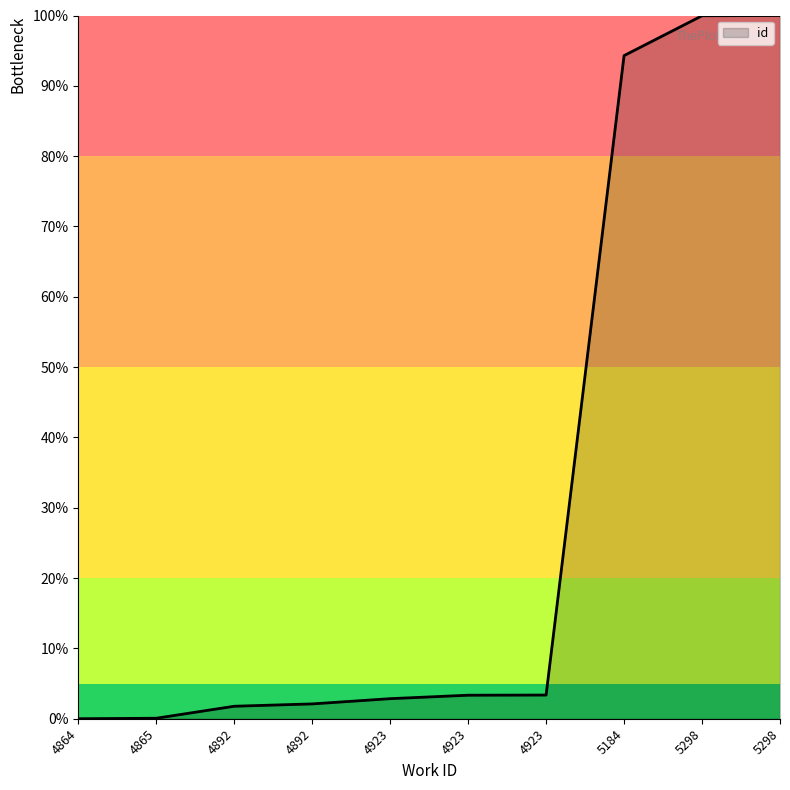

Does the chart have visible grid lines?

No